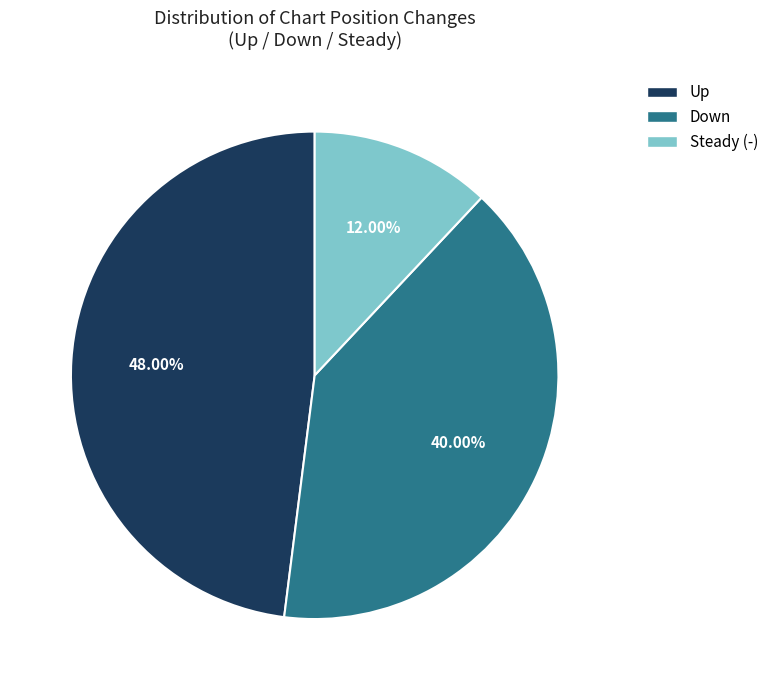

Is there a majority slice in this chart?

No